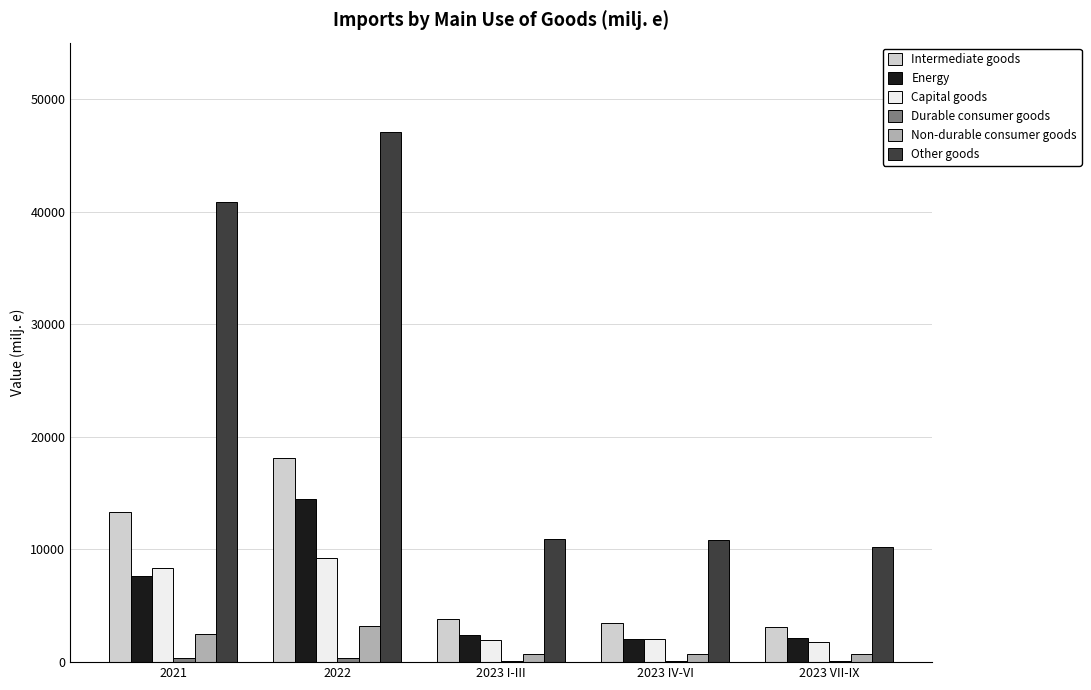

What is the maximum value for Non-durable consumer goods?

3179.9